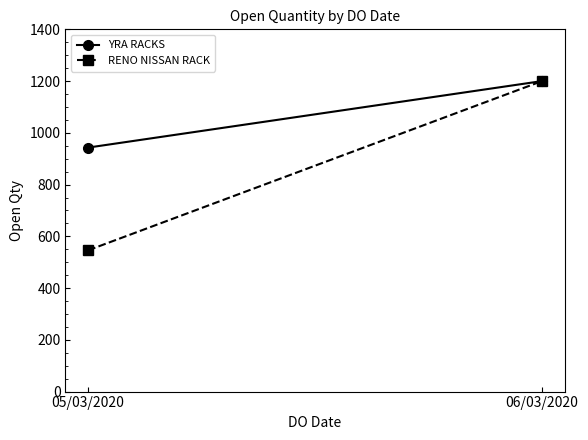

What is the sum of the YRA RACKS values at 05/03/2020 and 06/03/2020?

2143